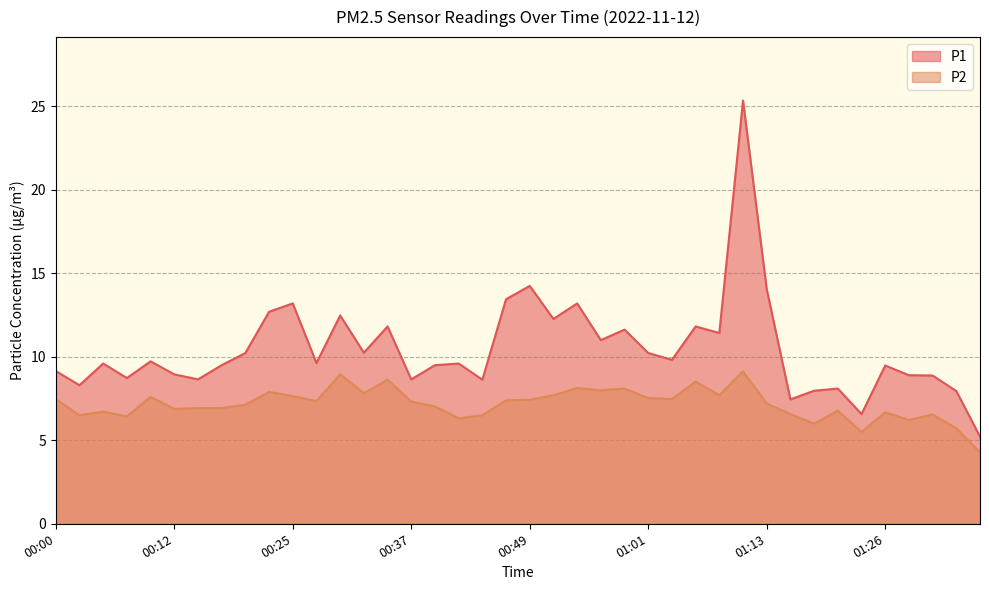

Where does the P2 series first go above 7?

00:00